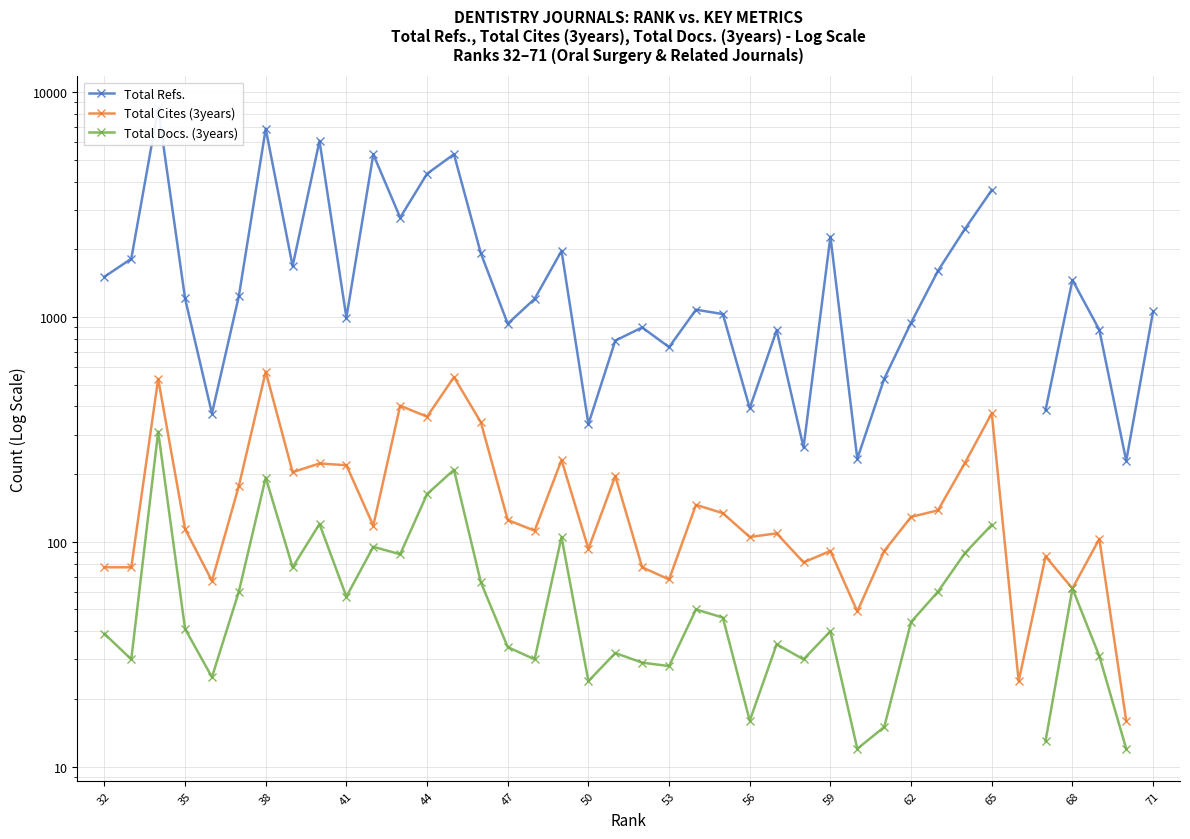

How many interior local valleys does the Total Cites (3years) series have?

12